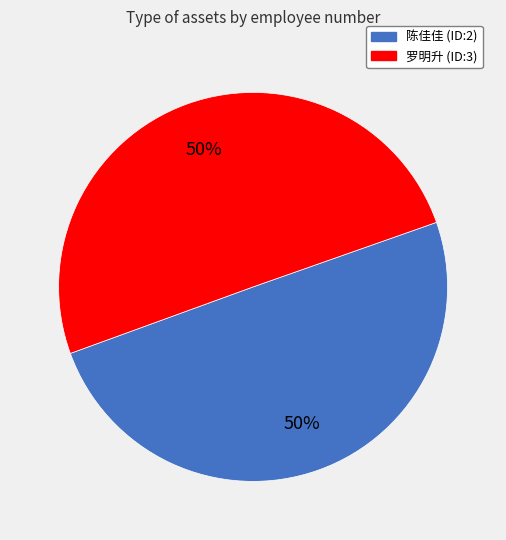

Combined, do 罗明升 (ID:3) and 陈佳佳 (ID:2) account for over 50%?

Yes